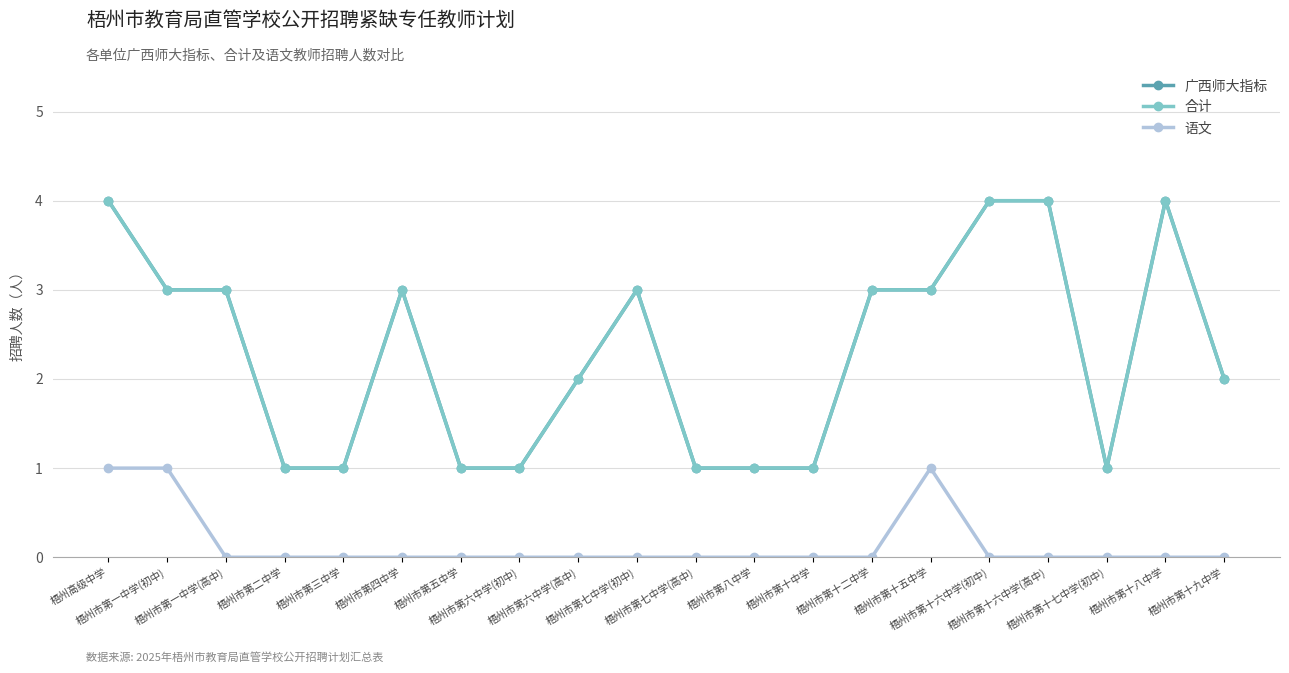

Which category has the highest value in the 广西师大指标 series?

梧州高级中学